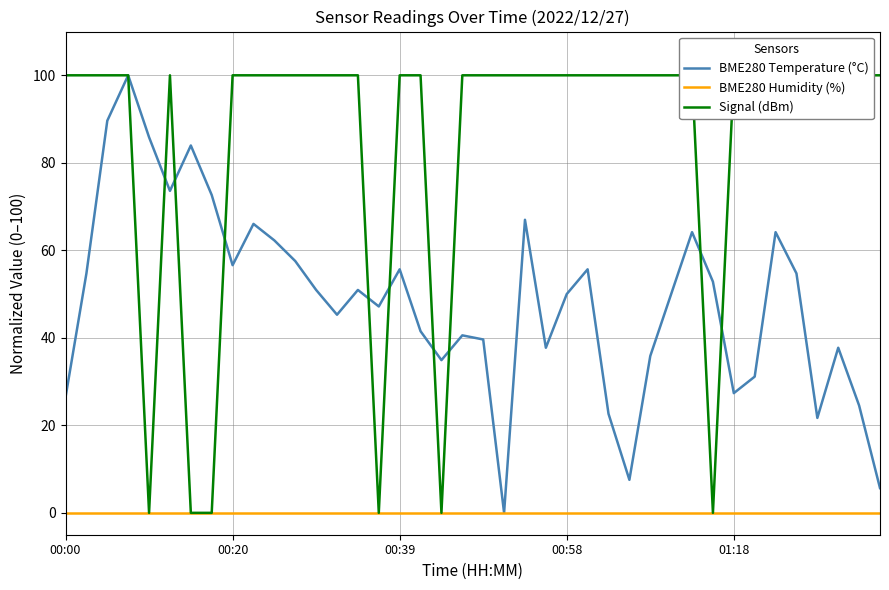

Reading right to left, what are all the values shown in this chart?

BME280 Temperature (°C): 5.7	24.5	37.7	21.7	54.7	64.2	31.1	27.4	52.8	64.2	50.0	35.8	7.5	22.6	55.7	50.0	37.7	67.0	0.0	39.6	40.6	34.9	41.5	55.7	47.2	50.9	45.3	50.9	57.5	62.3	66.0	56.6	72.6	84.0	73.6	85.8	100.0	89.6	54.7	26.4
BME280 Humidity (%): 0.0	0.0	0.0	0.0	0.0	0.0	0.0	0.0	0.0	0.0	0.0	0.0	0.0	0.0	0.0	0.0	0.0	0.0	0.0	0.0	0.0	0.0	0.0	0.0	0.0	0.0	0.0	0.0	0.0	0.0	0.0	0.0	0.0	0.0	0.0	0.0	0.0	0.0	0.0	0.0
Signal (dBm): 100.0	100.0	100.0	100.0	100.0	100.0	100.0	100.0	0.0	100.0	100.0	100.0	100.0	100.0	100.0	100.0	100.0	100.0	100.0	100.0	100.0	0.0	100.0	100.0	0.0	100.0	100.0	100.0	100.0	100.0	100.0	100.0	0.0	0.0	100.0	0.0	100.0	100.0	100.0	100.0